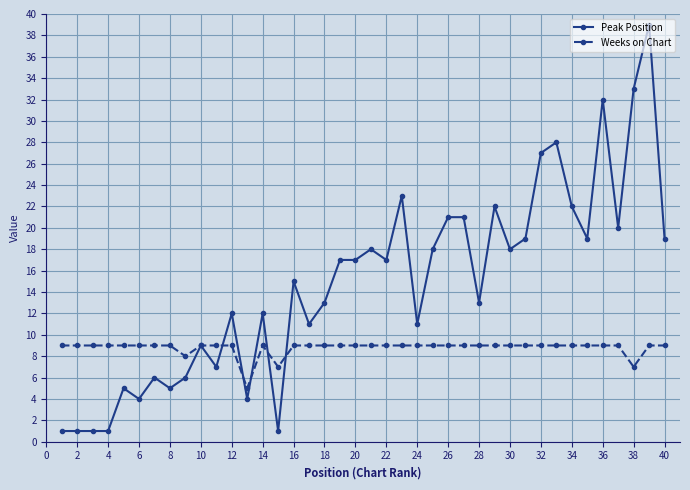

What is the minimum value for Weeks on Chart?

5